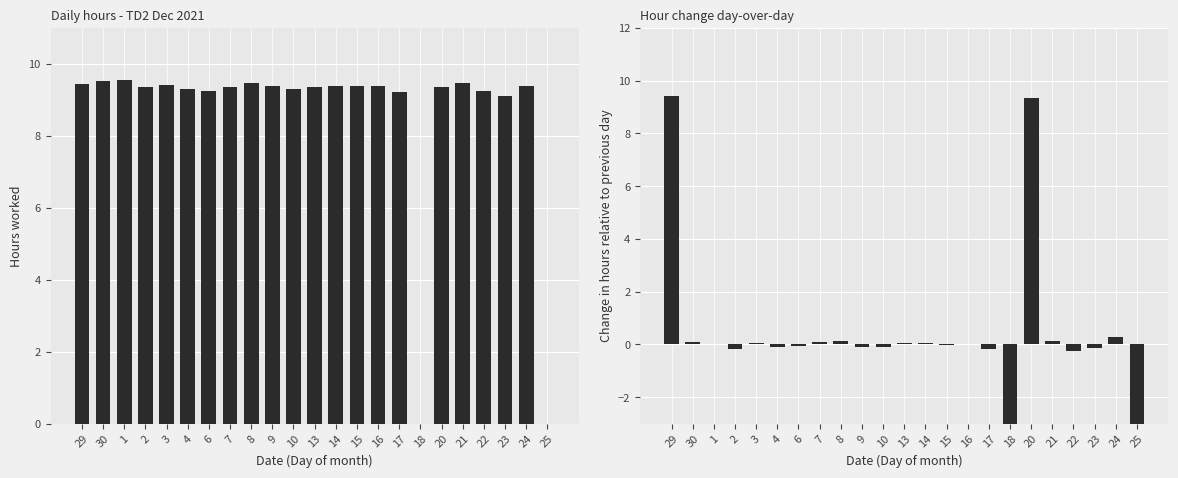

Which series has the widest spread of values?

Incremental change (hours)